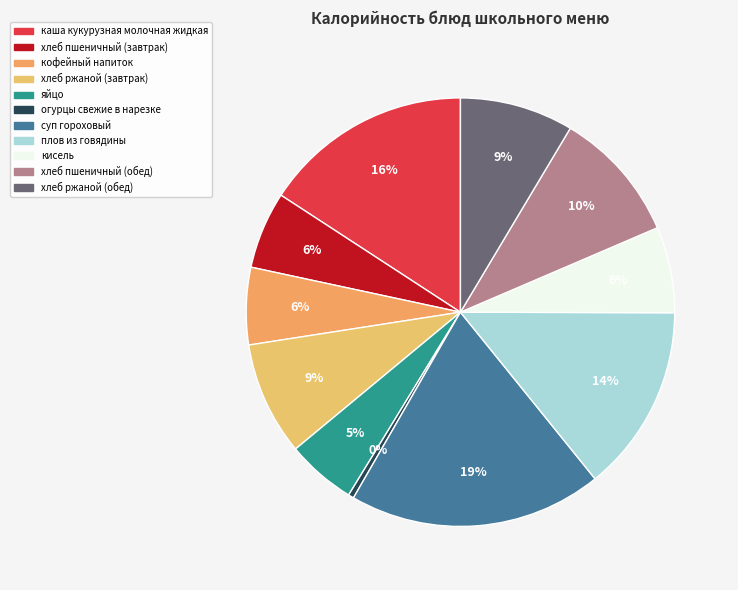

Is the sum of кофейный напиток and плов из говядины greater than half?

No